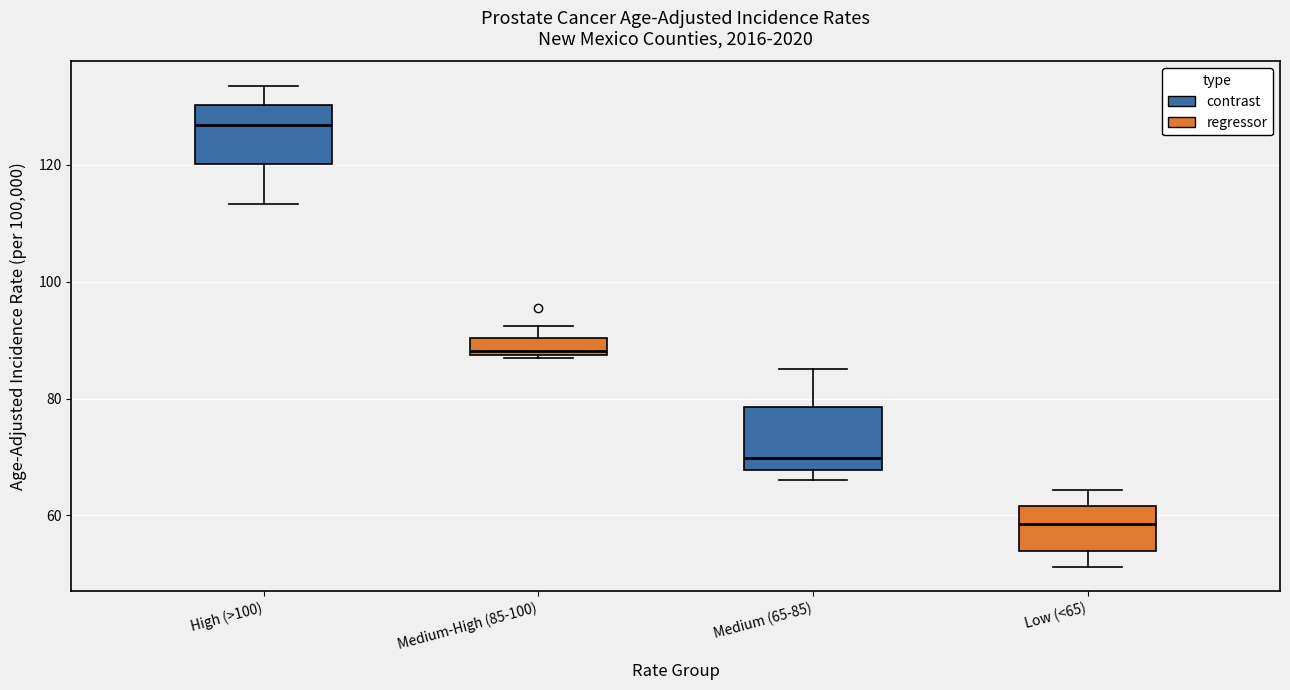

Where is the lower edge of the box for Medium (65-85) on the y-axis? The values are not printed on the chart, so give them approximately, as read against the axis.

68